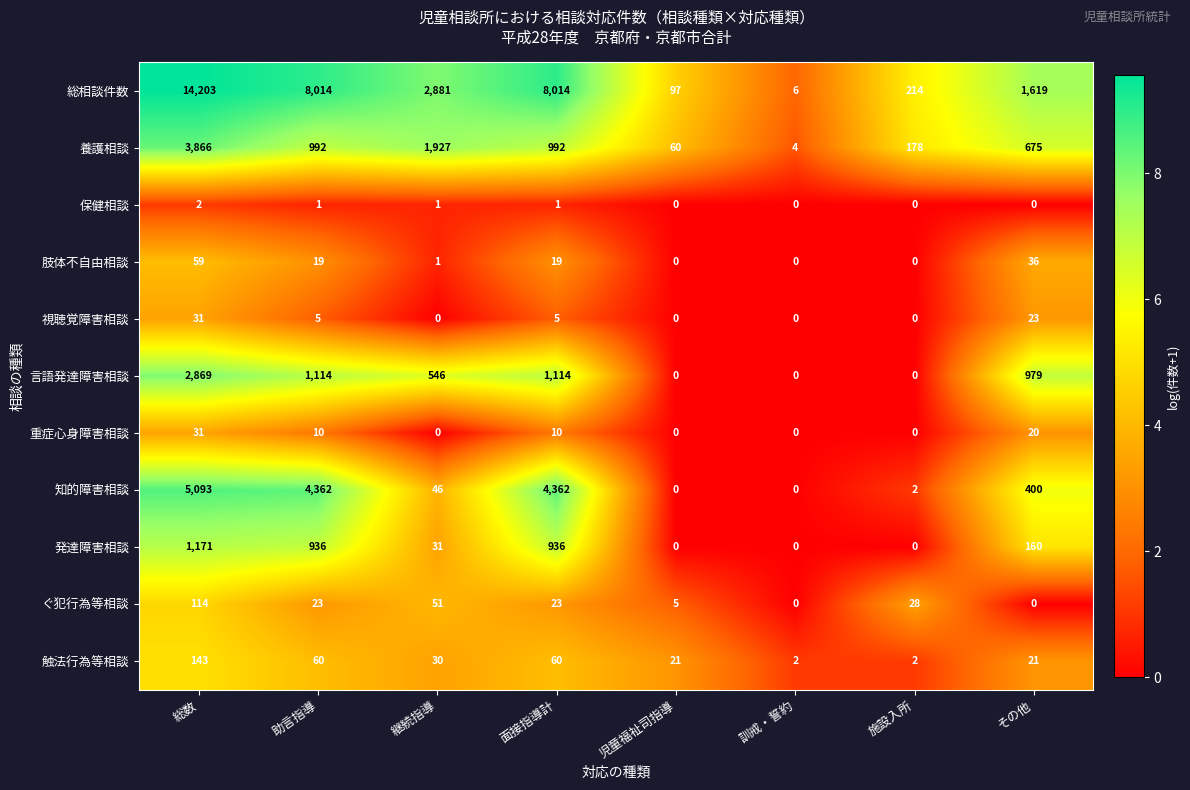

What is the highest value of the 総相談件数 series?

14203